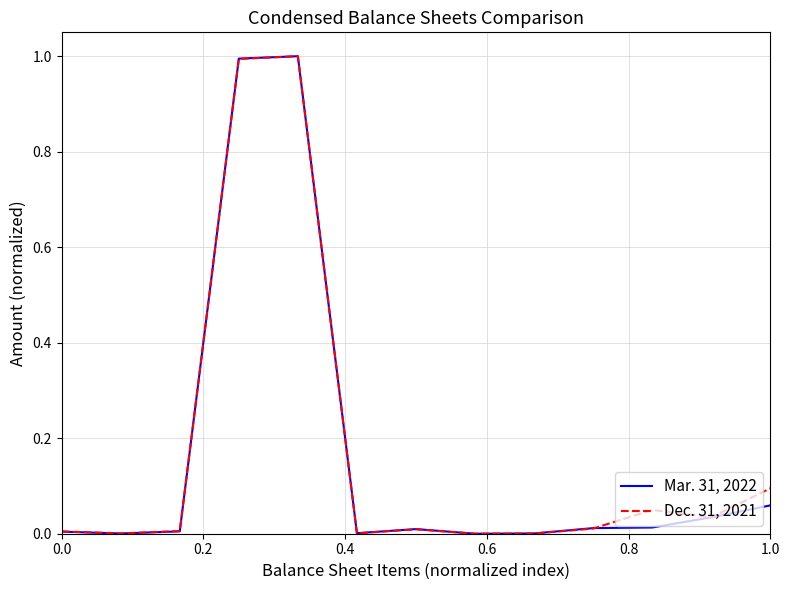

List the series in order of their overall mean, lowest first.

Mar. 31, 2022, Dec. 31, 2021